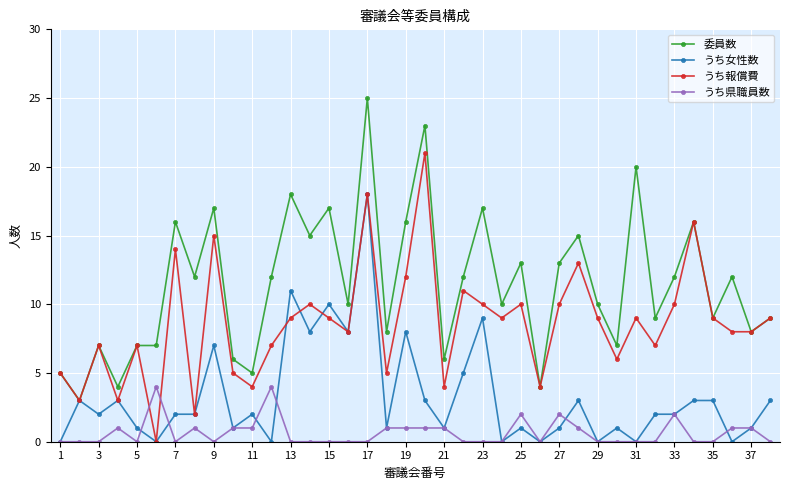

True or false: うち報償費 has more than 0 points higher than both neighbors.

True